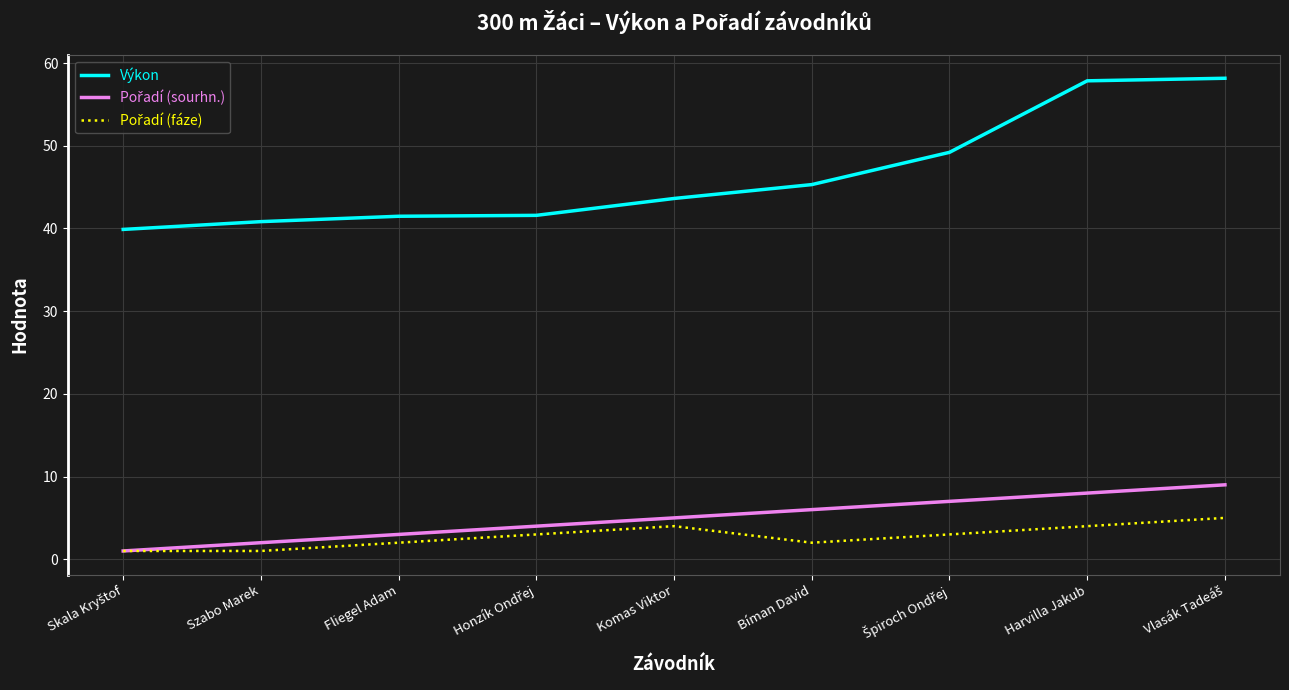

Which series has the largest total across all categories?

Výkon